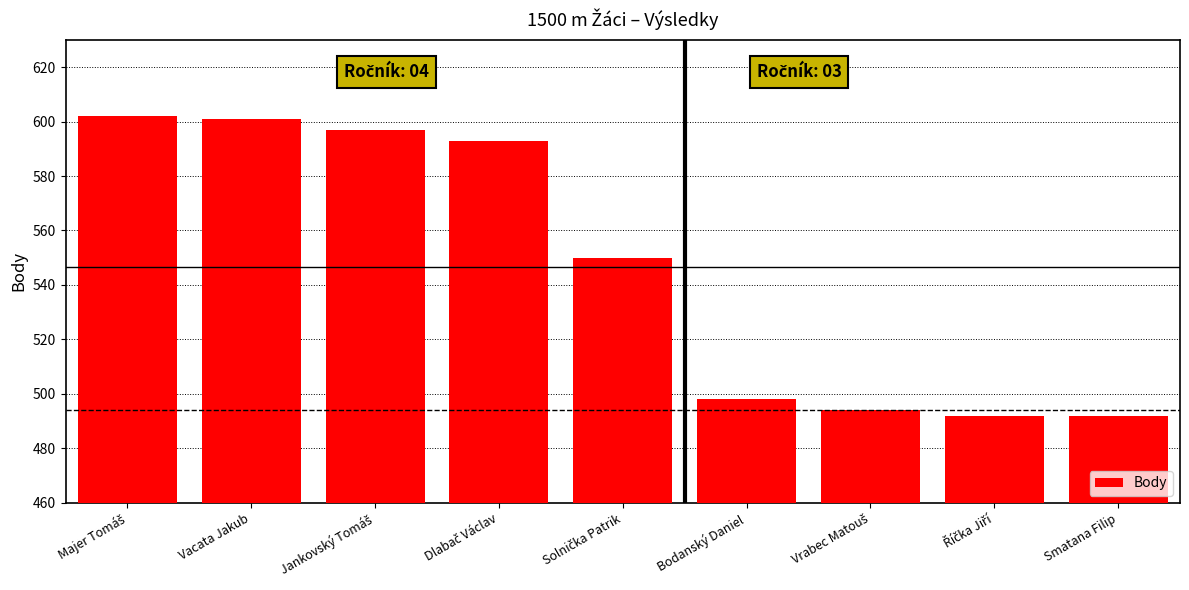

Reading left to right, list all the values displayed in this chart.

602	601	597	593	550	498	494	492	492